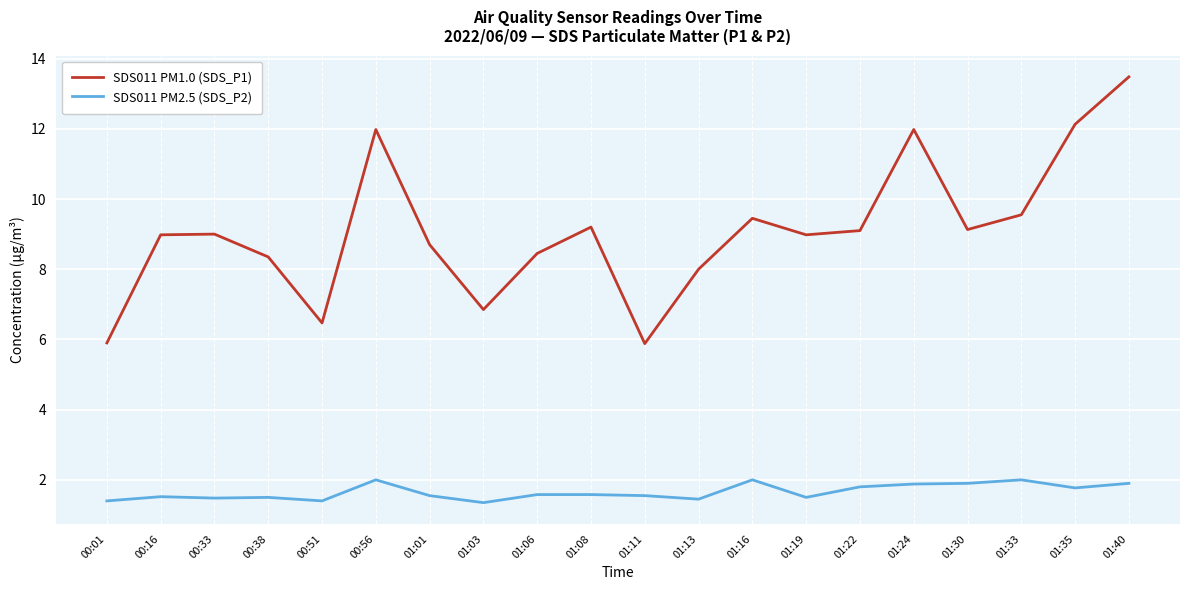

What is the difference between the SDS011 PM1.0 (SDS_P1) values at 00:38 and 01:16?

1.1